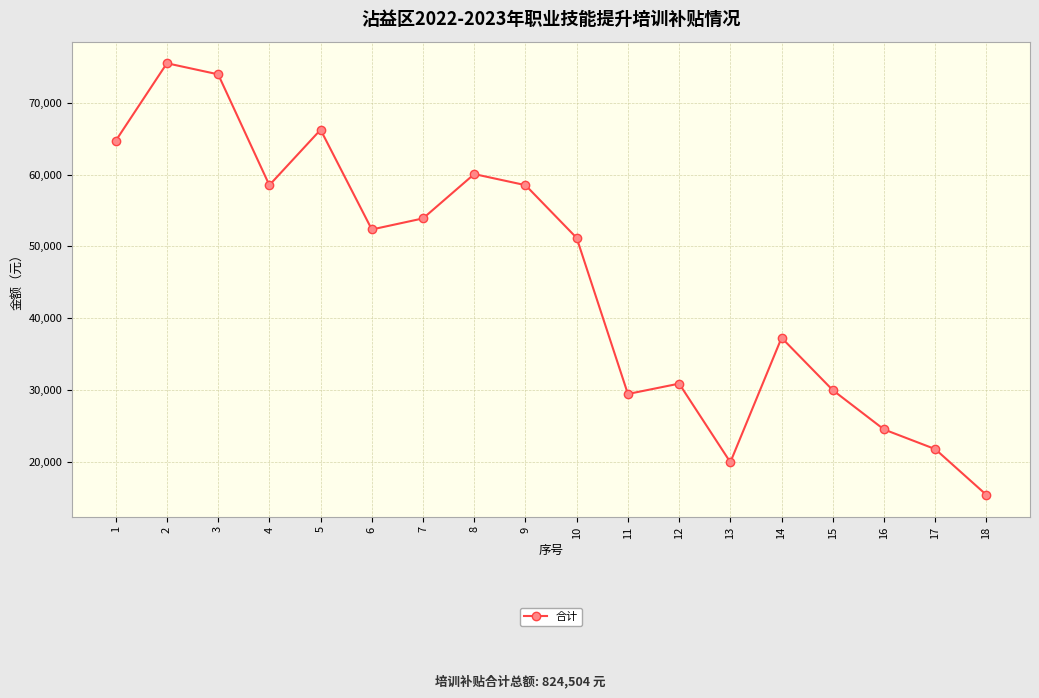

What is the sum of all values?

824504